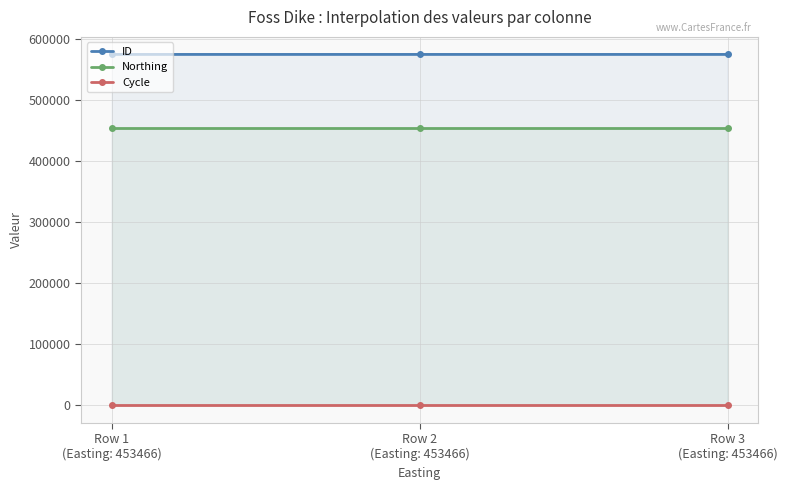

What is the maximum value shown in the chart?

574840